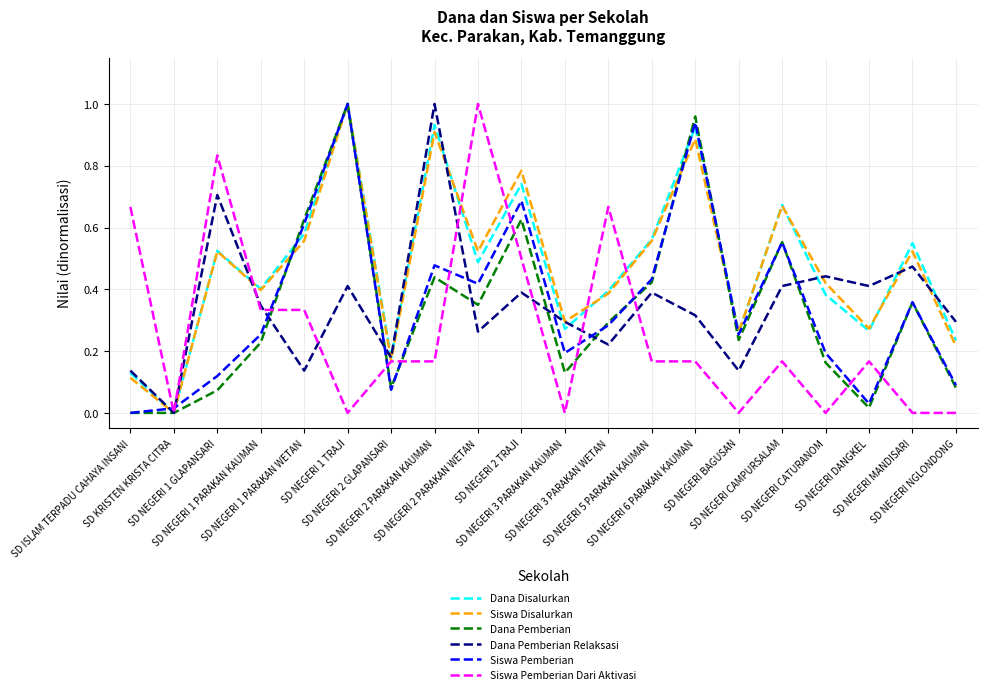

Reading left to right, what are all the values shown in this chart?

Dana Disalurkan: 0.1	0.0	0.5	0.4	0.6	1.0	0.2	0.9	0.5	0.7	0.3	0.4	0.6	0.9	0.3	0.7	0.4	0.3	0.5	0.2
Siswa Disalurkan: 0.1	0.0	0.5	0.4	0.6	1.0	0.2	0.9	0.5	0.8	0.3	0.4	0.6	0.9	0.3	0.7	0.4	0.3	0.5	0.2
Dana Pemberian: 0.0	0.0	0.1	0.2	0.6	1.0	0.1	0.4	0.3	0.6	0.1	0.3	0.4	1.0	0.2	0.6	0.2	0.0	0.4	0.1
Dana Pemberian Relaksasi: 0.1	0.0	0.7	0.3	0.1	0.4	0.2	1.0	0.3	0.4	0.3	0.2	0.4	0.3	0.1	0.4	0.4	0.4	0.5	0.3
Siswa Pemberian: 0.0	0.0	0.1	0.3	0.6	1.0	0.1	0.5	0.4	0.7	0.2	0.3	0.4	0.9	0.3	0.6	0.2	0.0	0.4	0.1
Siswa Pemberian Dari Aktivasi: 0.7	0.0	0.8	0.3	0.3	0.0	0.2	0.2	1.0	0.5	0.0	0.7	0.2	0.2	0.0	0.2	0.0	0.2	0.0	0.0